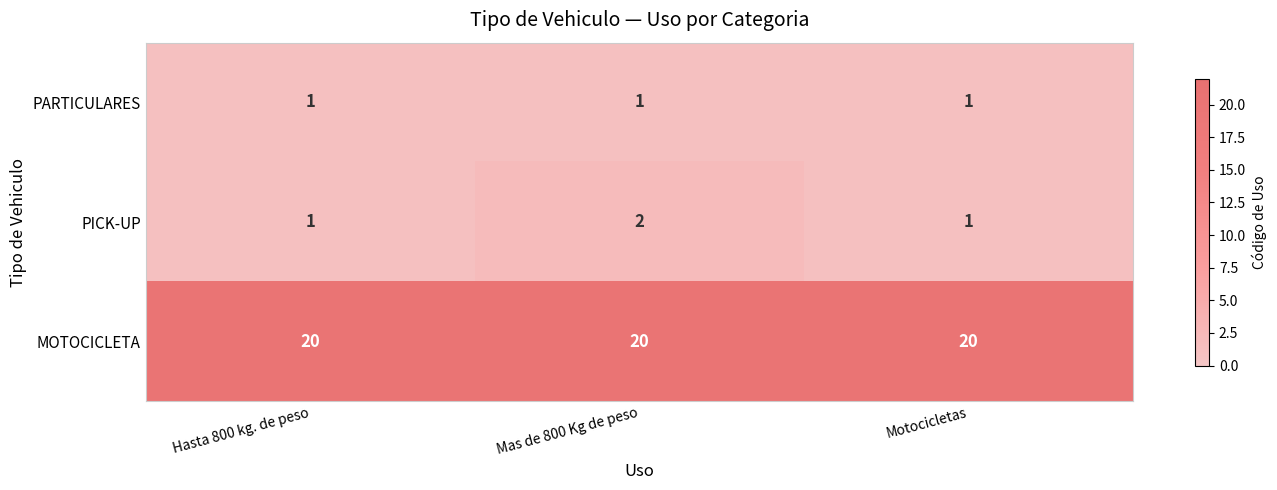

What is the sum of the PICK-UP values at Hasta 800 kg. de peso and Mas de 800 Kg de peso?

3